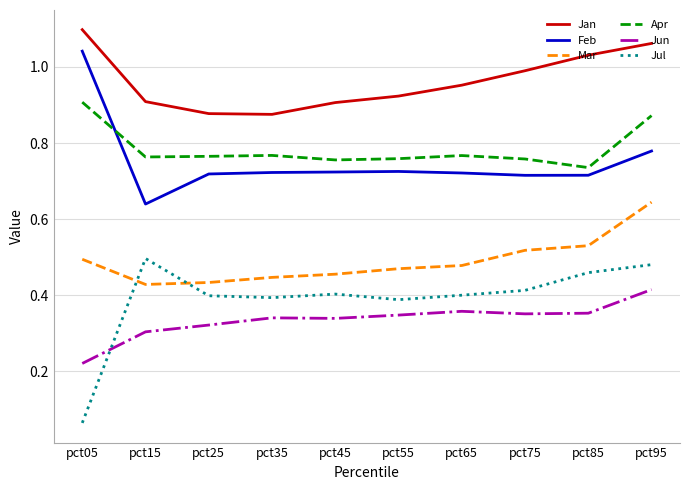

Is it true that Jul equals 0.4 at pct25?

True